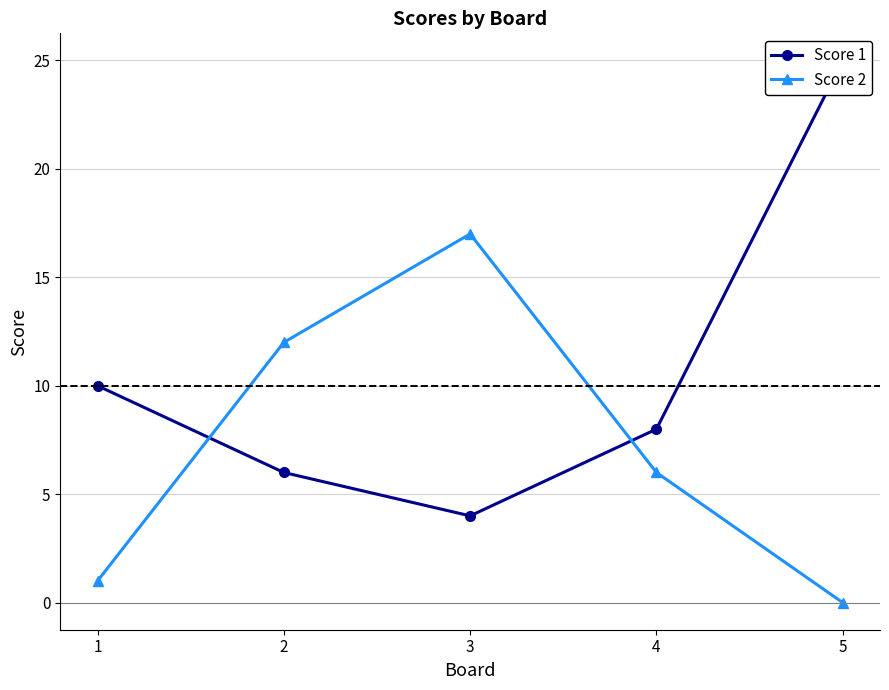

How many series are shown in this chart?

2